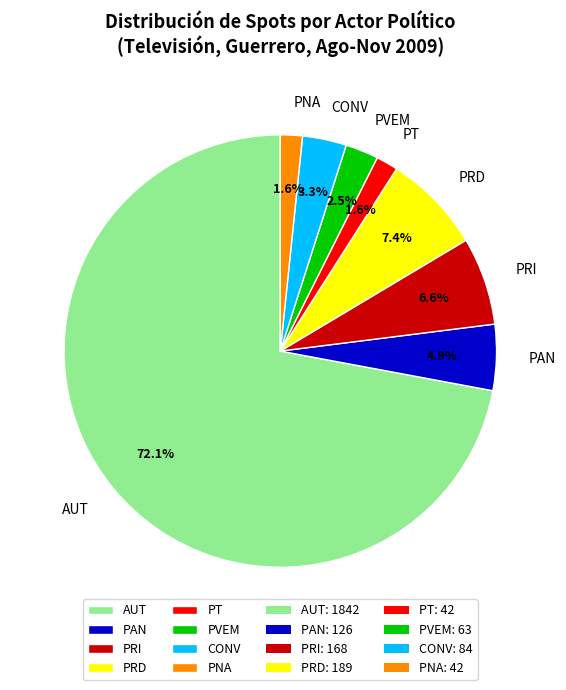

True or false: PVEM accounts for 13% of the total.

False